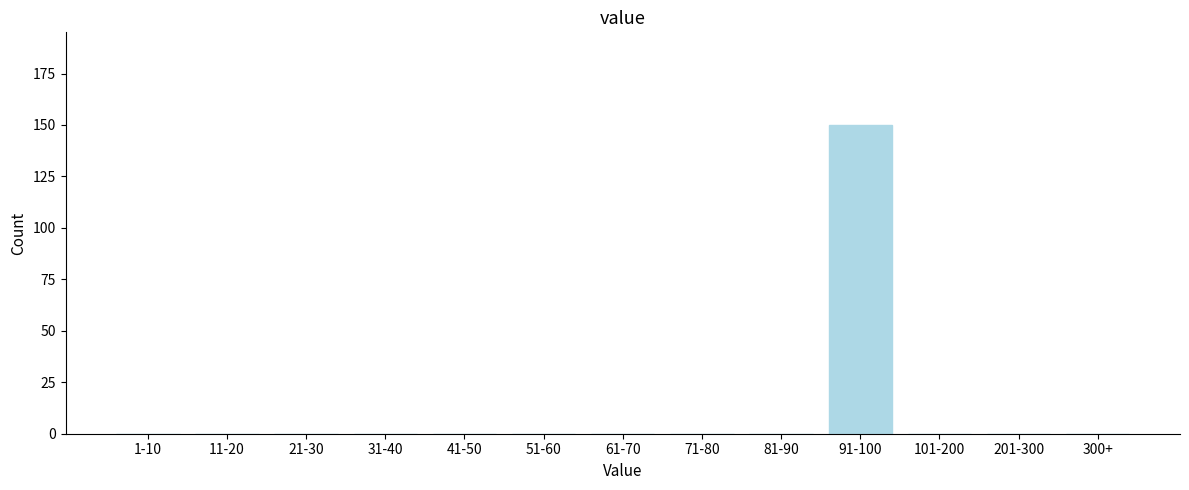

Reading left to right, list all the values displayed in this chart.

1-10=0	11-20=0	21-30=0	31-40=0	41-50=0	51-60=0	61-70=0	71-80=0	81-90=0	91-100=150	101-200=0	201-300=0	300+=0